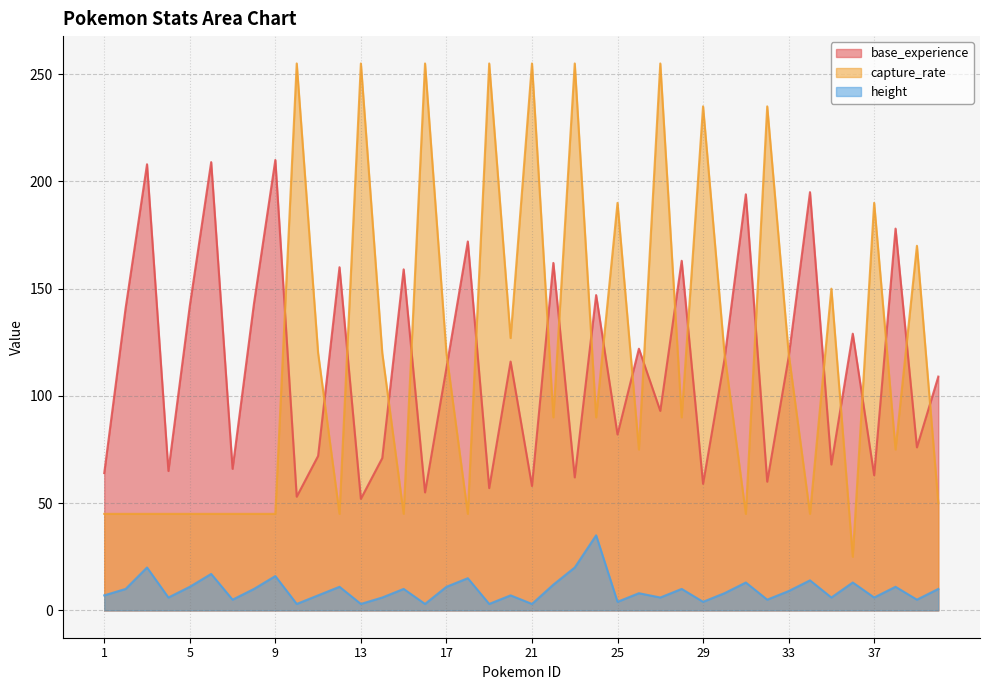

List the series in order of their peak value, lowest first.

height, base_experience, capture_rate